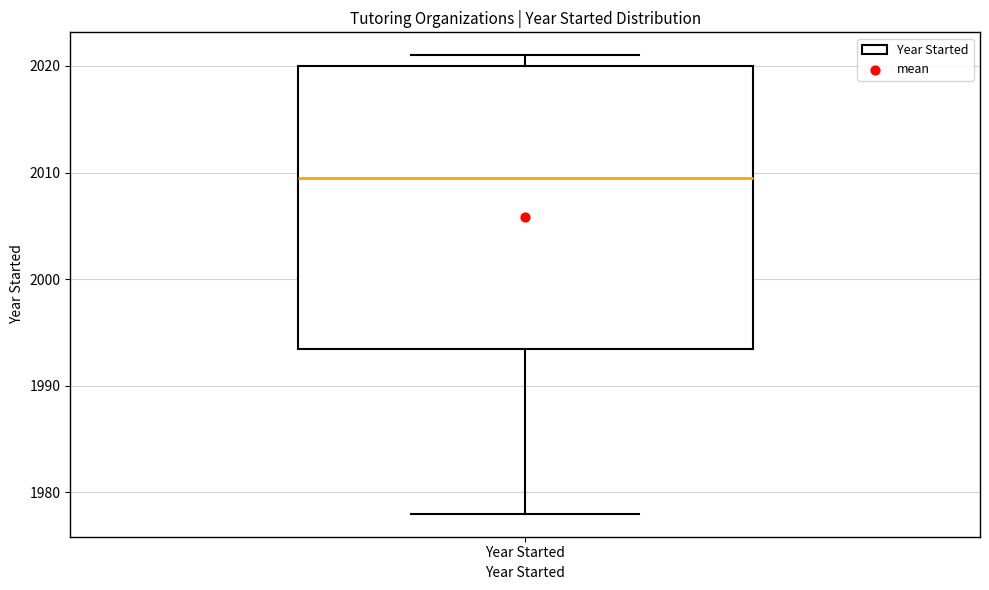

Transcribe this box plot: give where the median line is, the range the box spans, and where the two whiskers end, as read against the y-axis. The values are not printed on the chart, so give them approximately, as read against the axis.

median 2010, box 1994 to 2020, whiskers 1978 to 2021